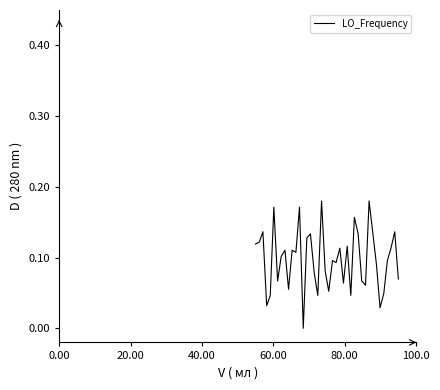

Reading right to left, what are all the values shown in this chart?

0.1	0.1	0.1	0.1	0.0	0.0	0.1	0.1	0.2	0.1	0.1	0.1	0.2	0.0	0.1	0.1	0.1	0.1	0.1	0.1	0.1	0.2	0.0	0.1	0.1	0.1	0.0	0.2	0.1	0.1	0.1	0.1	0.1	0.1	0.2	0.0	0.0	0.1	0.1	0.1